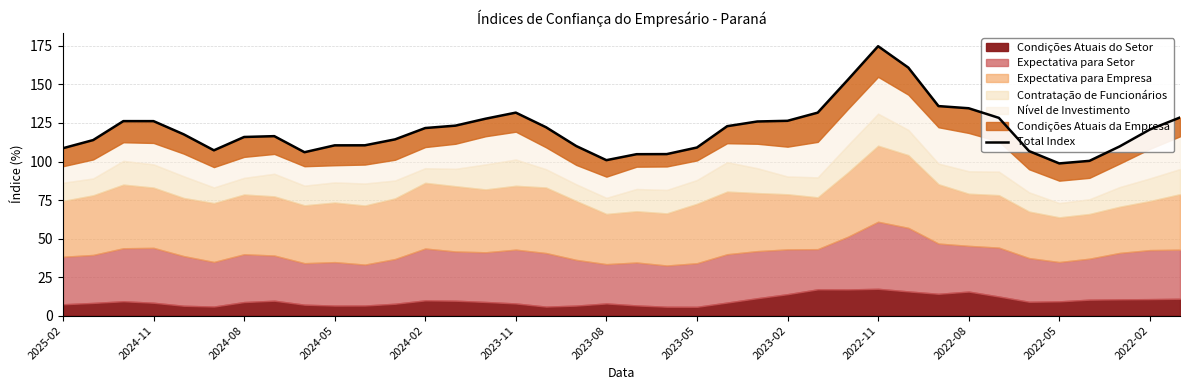

Where is the data nearest to the value 136?

29